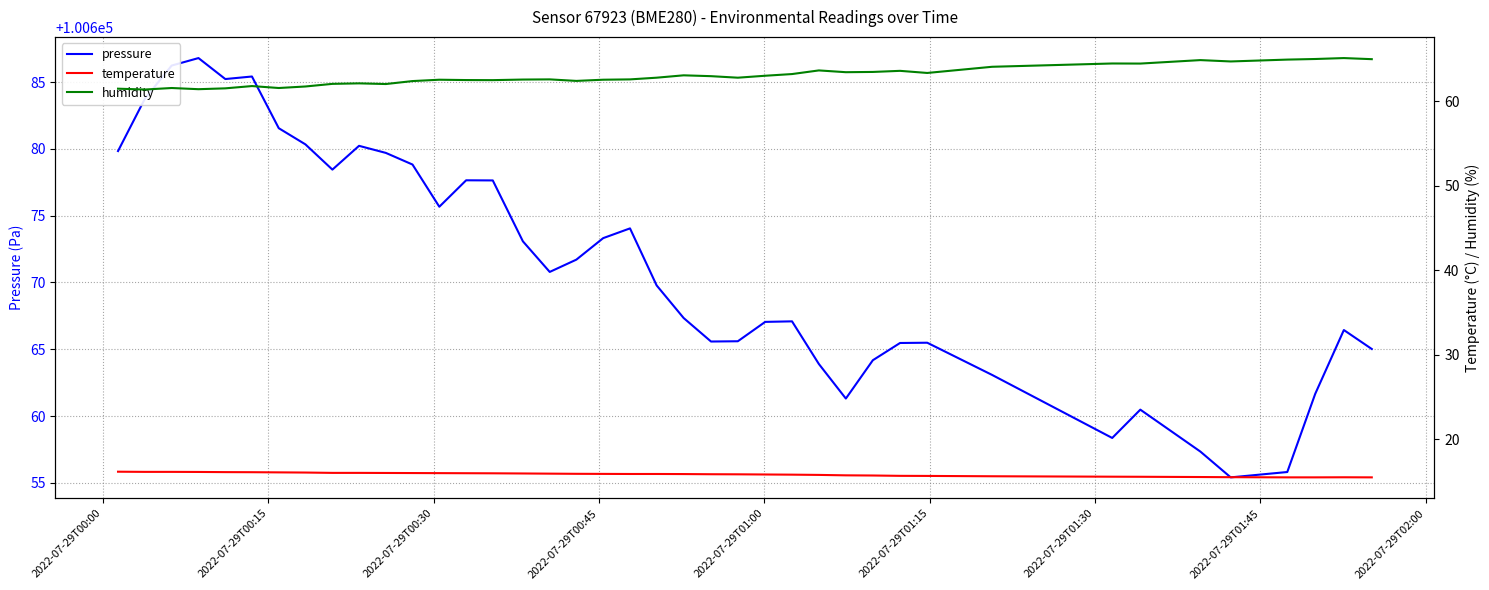

Reading left to right, extract all data points from this chart.

pressure: 100679.8	100683.8	100686.2	100686.8	100685.2	100685.4	100681.6	100680.3	100678.4	100680.2	100679.7	100678.8	100675.7	100677.6	100677.6	100673.1	100670.8	100671.7	100673.3	100674.1	100669.8	100667.3	100665.6	100665.6	100667.1	100667.1	100663.9	100661.3	100664.2	100665.5	100665.5	100663.1	100658.4	100660.5	100657.3	100655.4	100655.8	100661.7	100666.4	100665.0
temperature: 16.2	16.2	16.2	16.2	16.1	16.1	16.1	16.1	16.1	16.1	16.0	16.0	16.0	16.0	16.0	16.0	16.0	15.9	15.9	15.9	15.9	15.9	15.9	15.9	15.9	15.8	15.8	15.8	15.7	15.7	15.7	15.7	15.6	15.6	15.6	15.5	15.5	15.5	15.5	15.5
humidity: 61.5	61.4	61.6	61.4	61.5	61.8	61.6	61.7	62.0	62.1	62.0	62.4	62.5	62.5	62.5	62.6	62.6	62.4	62.5	62.6	62.8	63.1	63.0	62.8	63.0	63.2	63.6	63.4	63.5	63.6	63.3	64.1	64.5	64.5	64.9	64.7	64.9	65.0	65.1	65.0